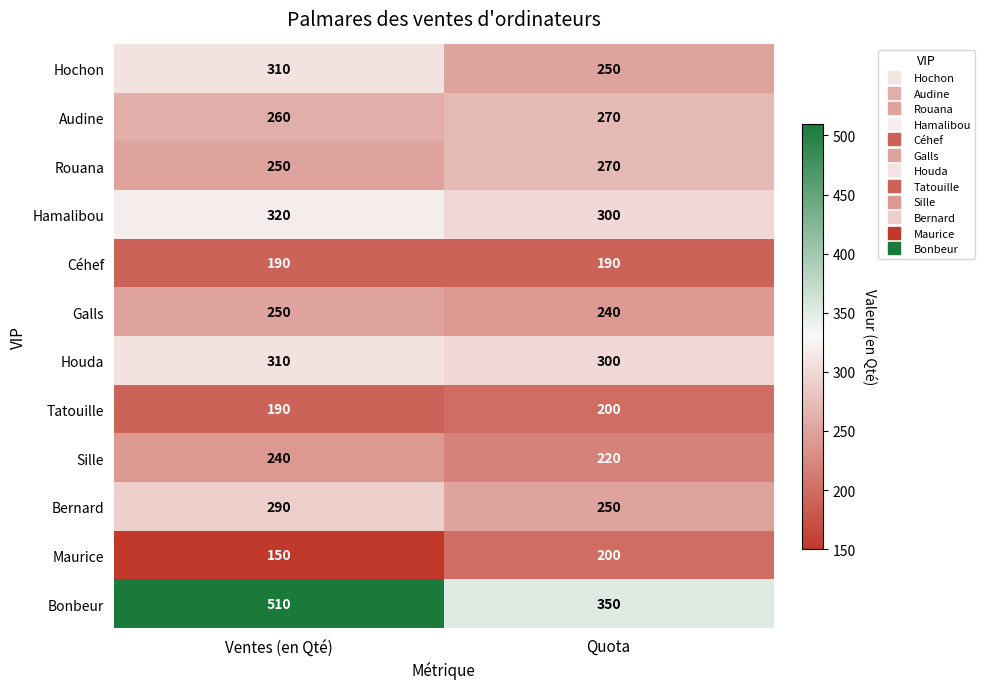

Reading left to right, transcribe all the data shown in this chart.

Hochon: 310	250
Audine: 260	270
Rouana: 250	270
Hamalibou: 320	300
Céhef: 190	190
Galls: 250	240
Houda: 310	300
Tatouille: 190	200
Sille: 240	220
Bernard: 290	250
Maurice: 150	200
Bonbeur: 510	350